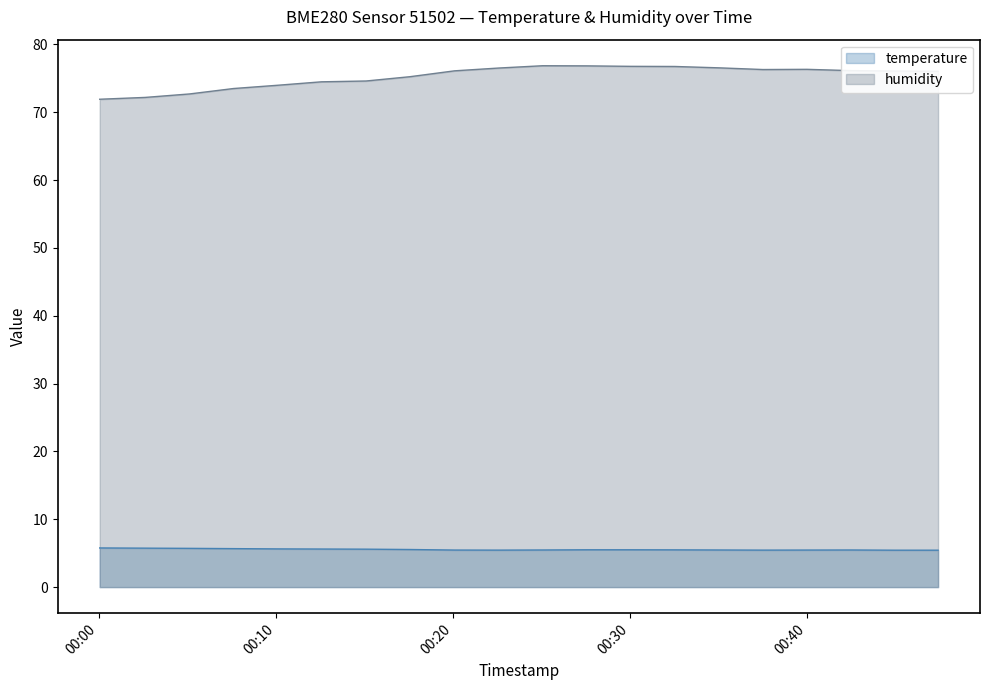

How many series are shown in this chart?

2